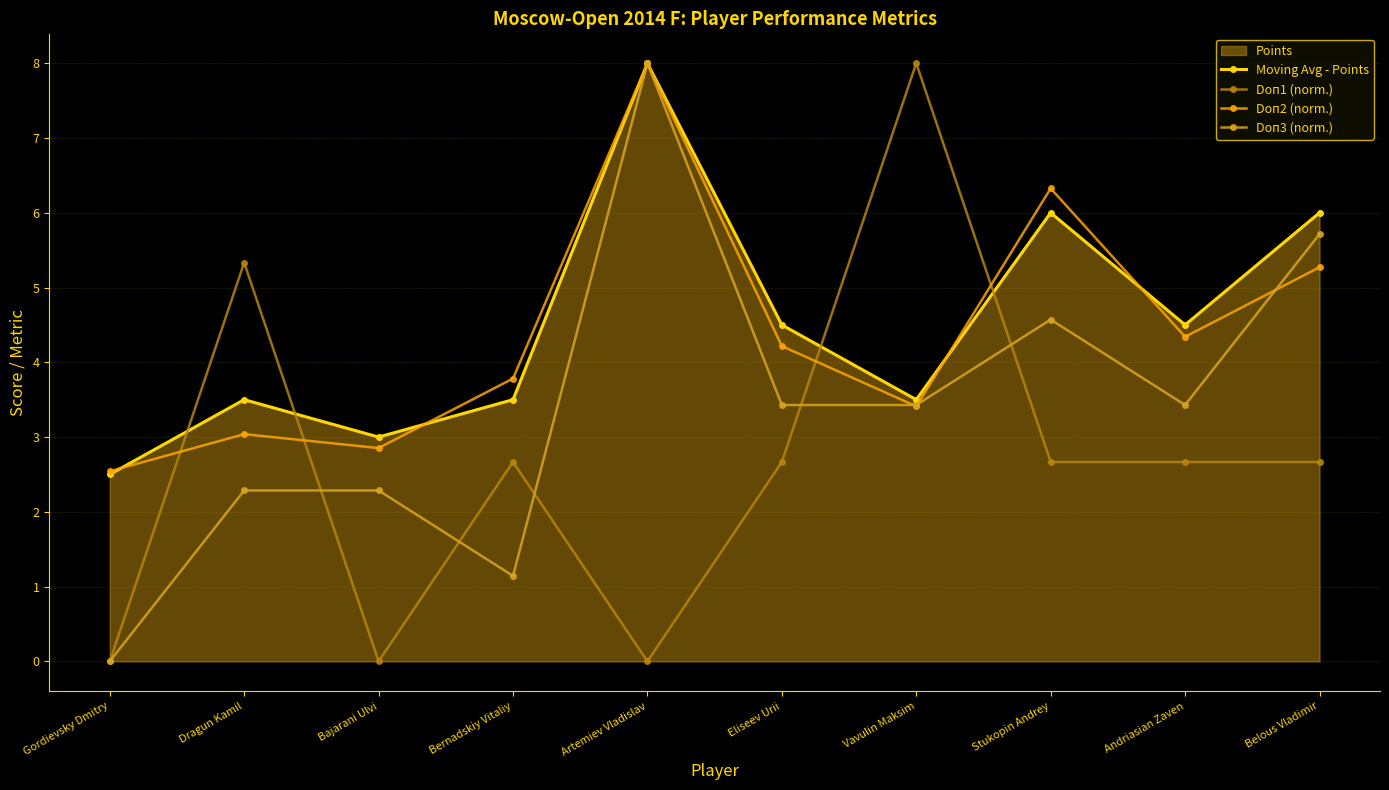

Which series has the largest range (max minus min)?

Doп1 (norm.)